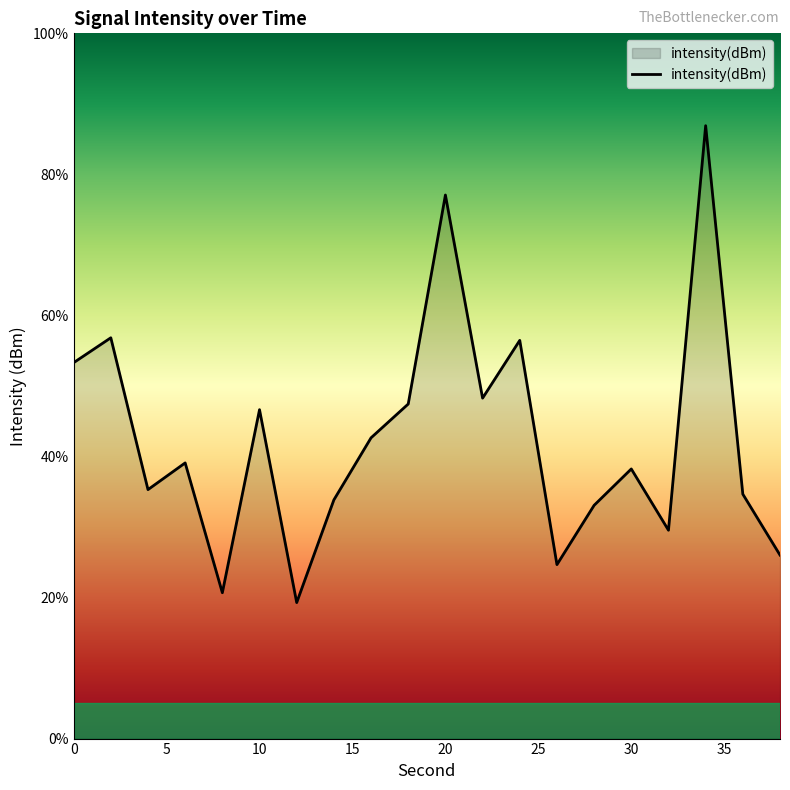

How many points are higher than both their immediate neighbors (excluding endpoints)?

7